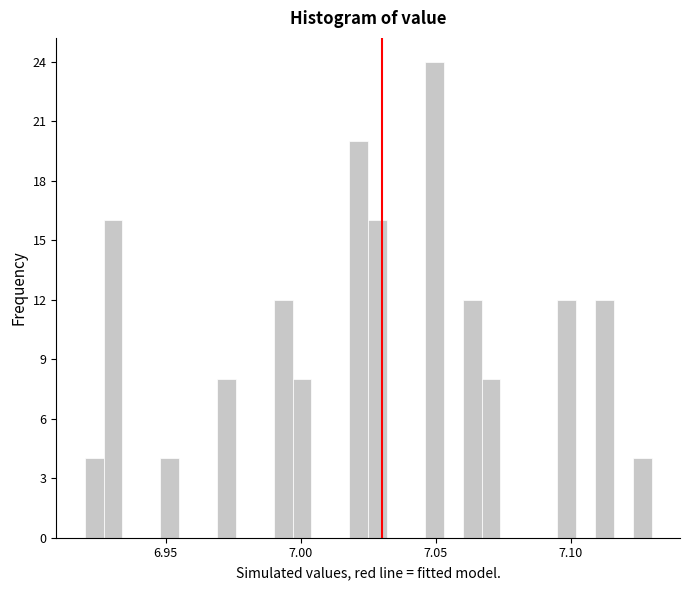

Around what value on the x-axis is the tallest bar? Give the approximate position of its centre, as read against the axis.

7.050